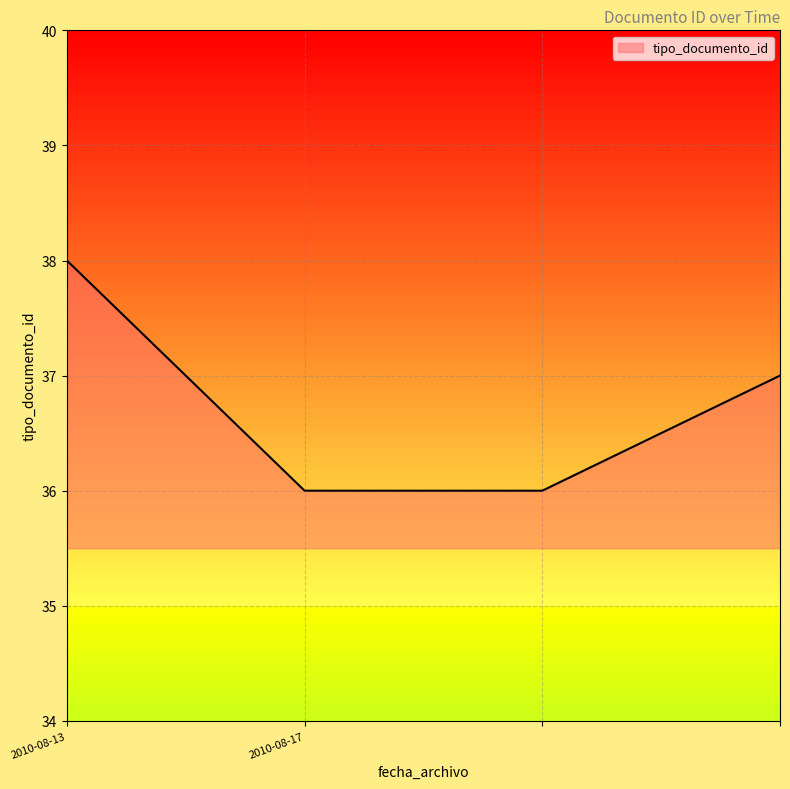

How many values are below 37?

2